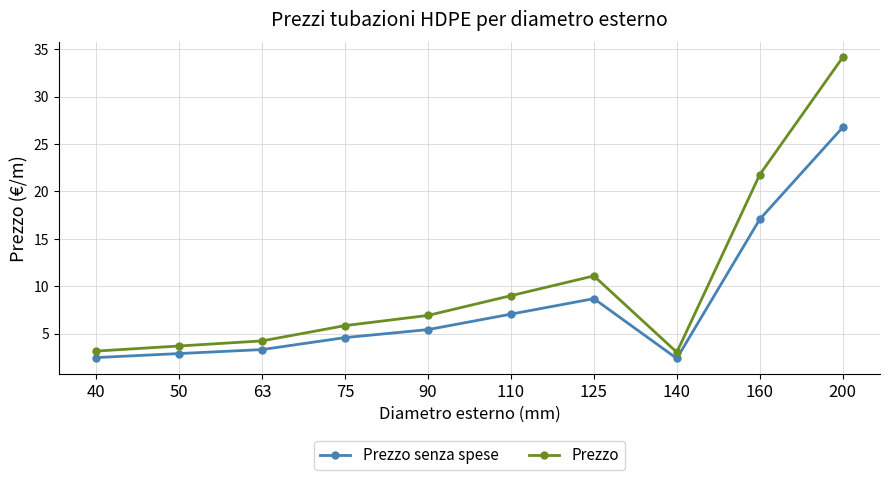

The Prezzo series shows 6.9 at 90. True or false?

True